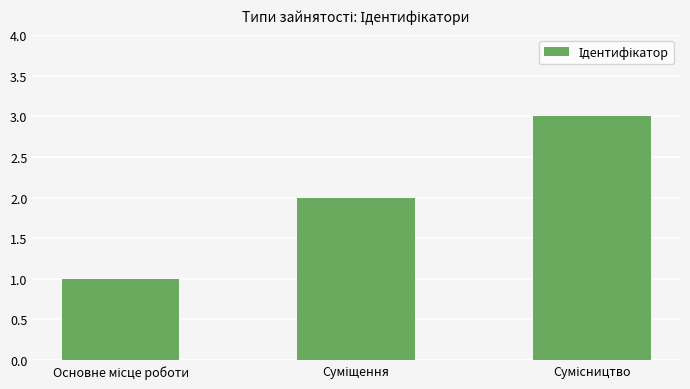

What is the sum of all values?

6